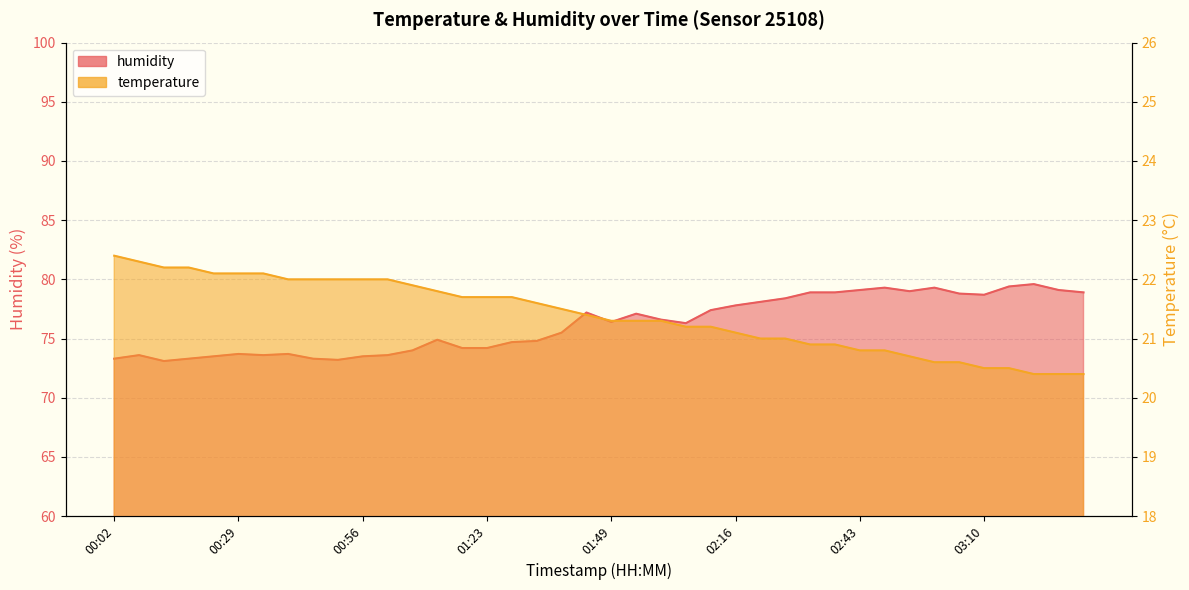

Which series changed the most between 00:56 and 02:43?

humidity